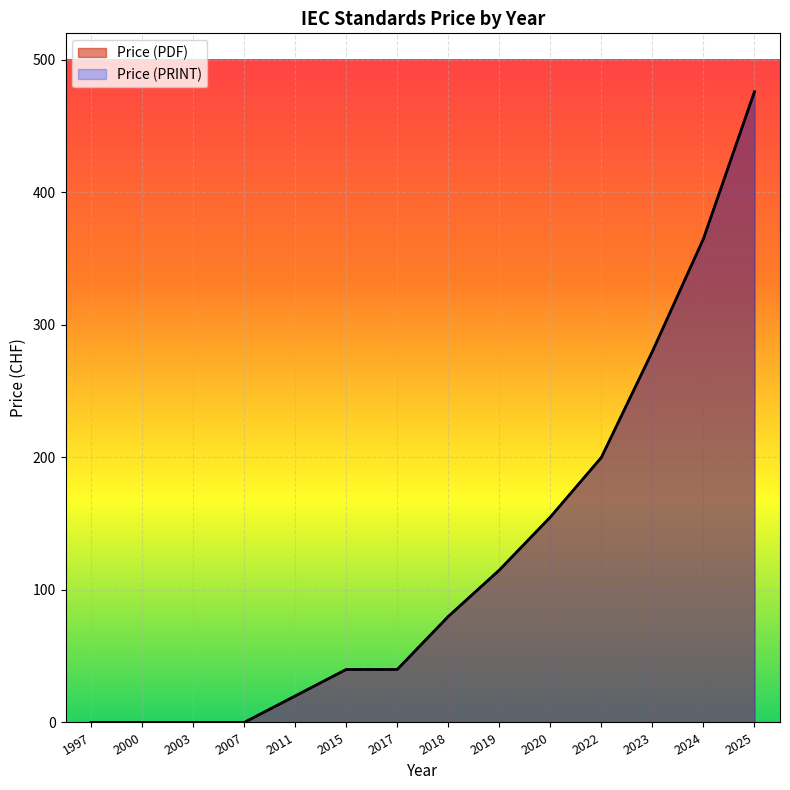

What value does the Price (PRINT) series have at 2015, to the nearest 50?

50